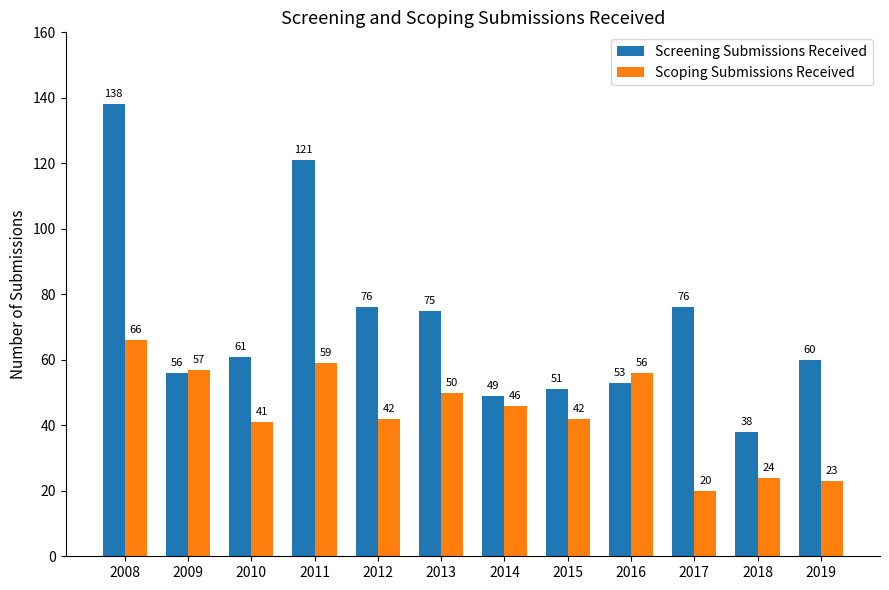

What is the difference between the maximum and minimum values in the Scoping Submissions Received series?

46